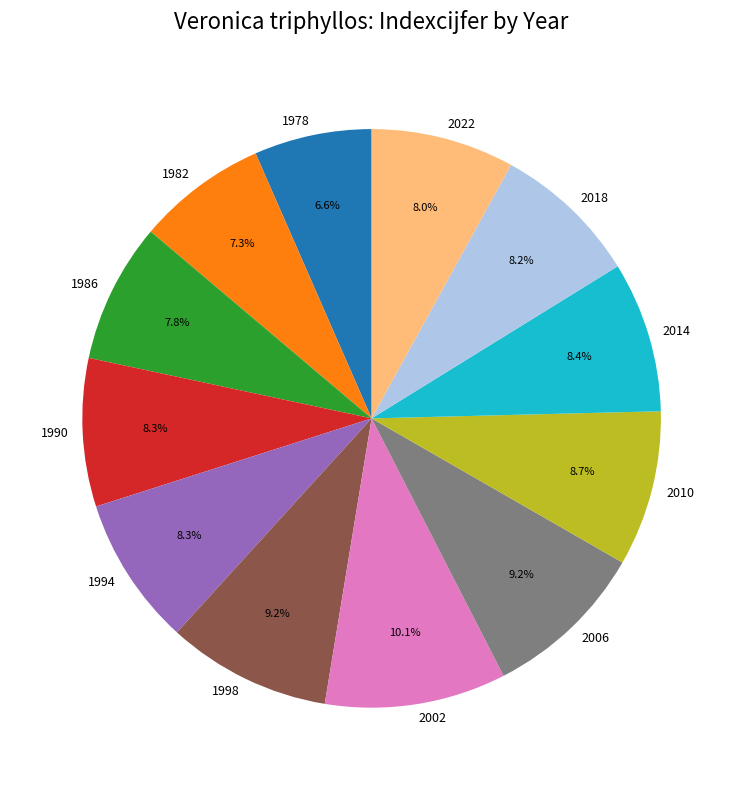

Is it true that 1978 is 16% of the pie?

False